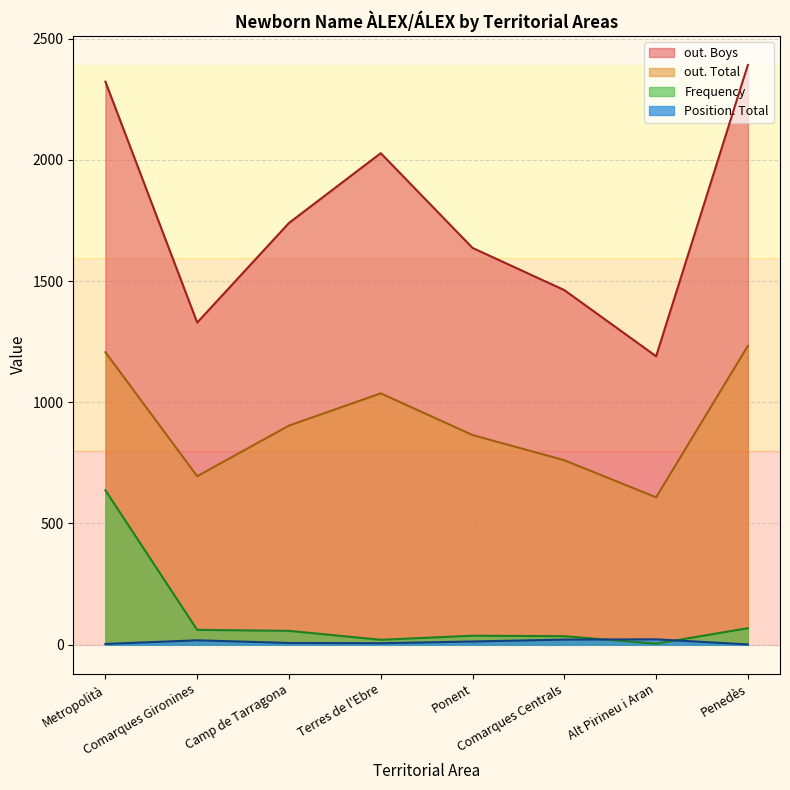

Is the value of out. Total at Terres de l'Ebre greater than the value of Frequency at Comarques Centrals?

Yes